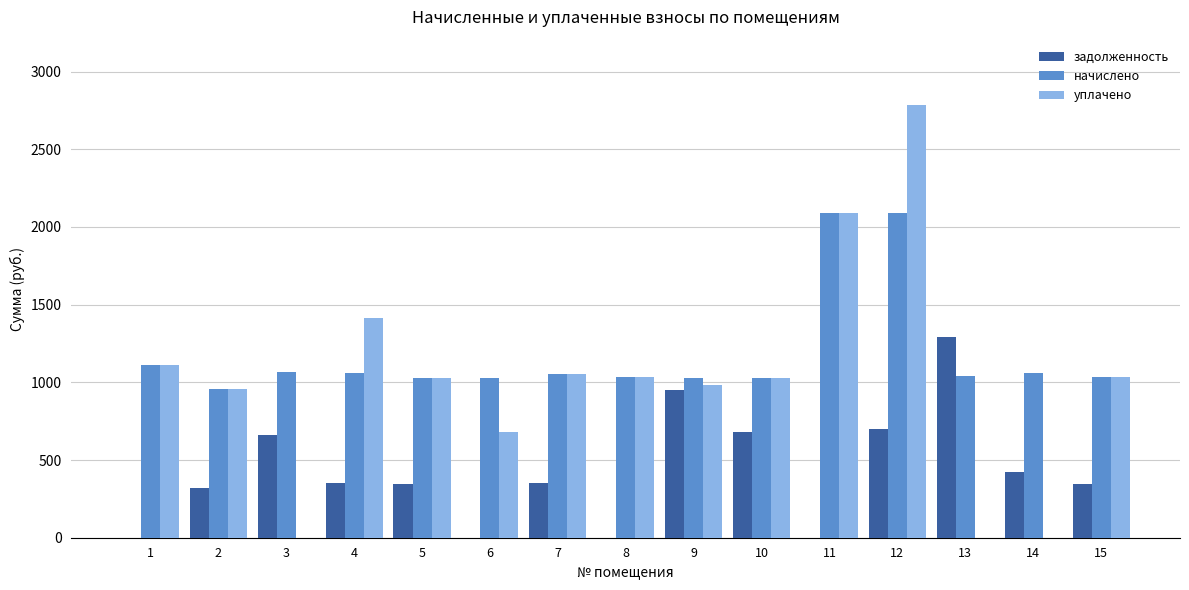

What is the greatest value displayed?

2787.4